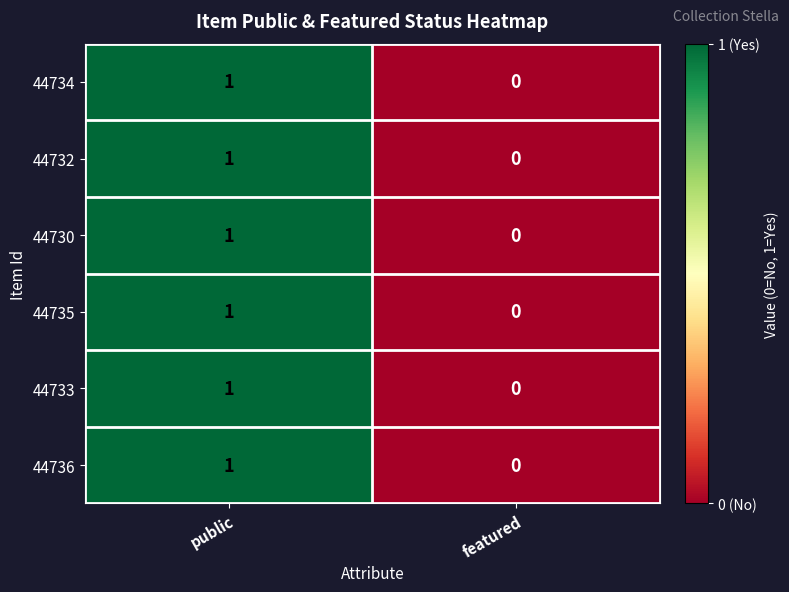

Where is 44736 nearest to the value 0?

featured